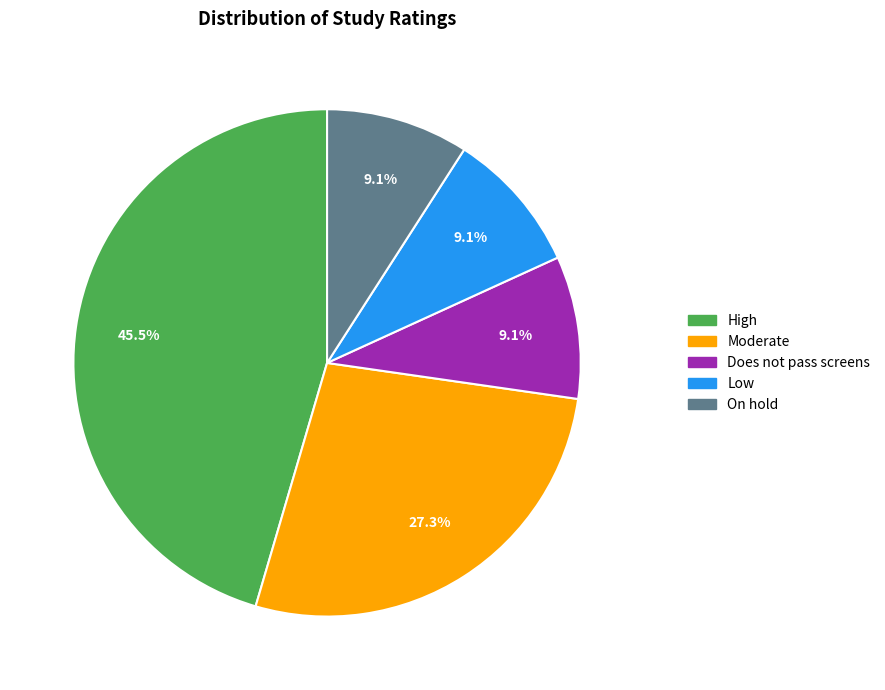

To the nearest percent, what is the difference between the largest and smallest slice percentages?

36%